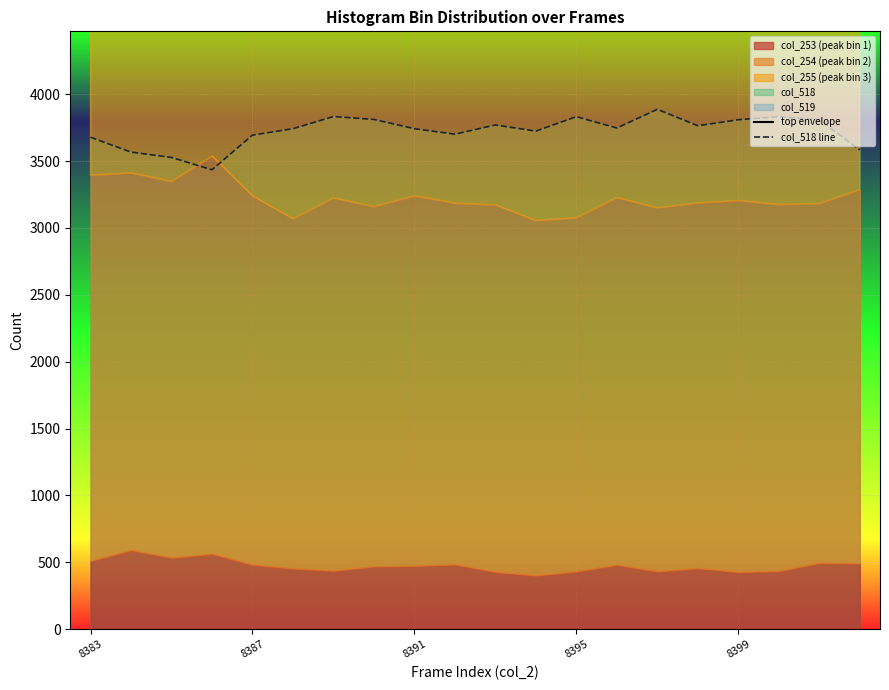

What is the maximum value for col_518 line?

3887